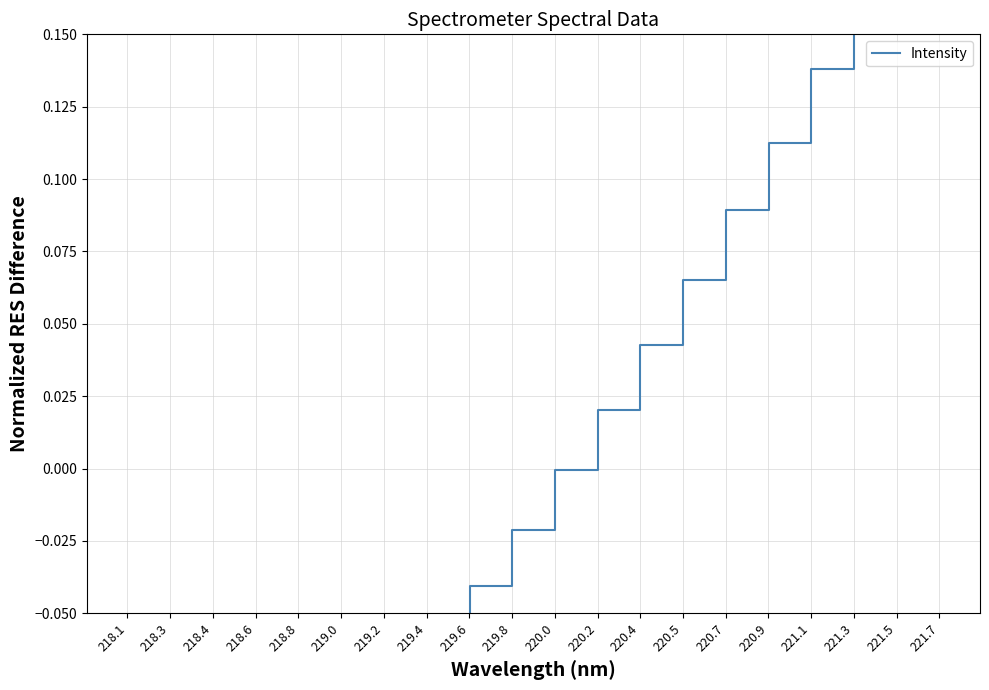

What is the sum of the values at 220.0 and 220.7?

0.1